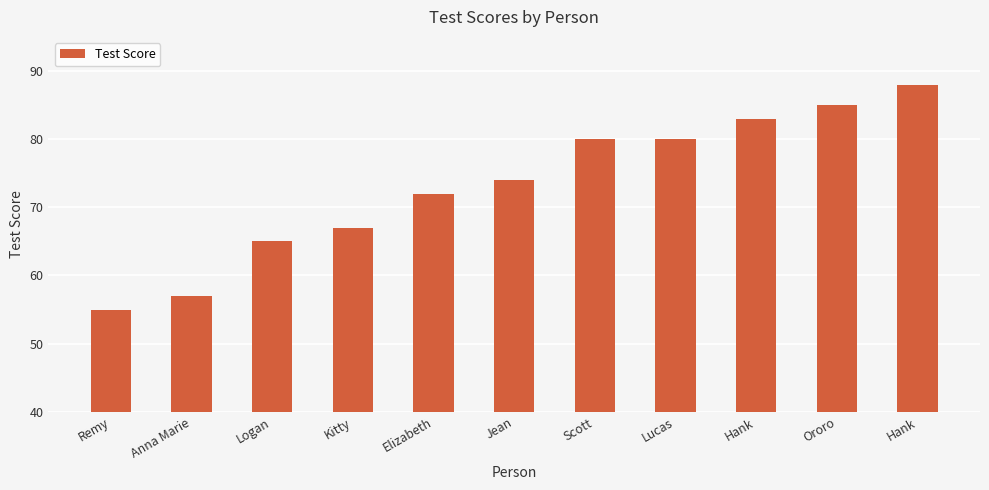

How many bars are there in total?

11